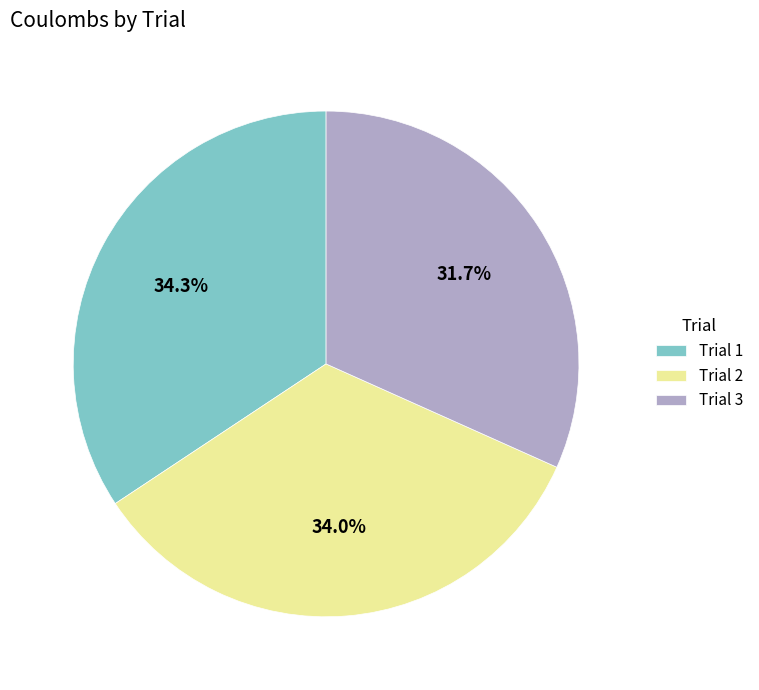

The Trial 3 slice represents 44% of the pie. True or false?

False